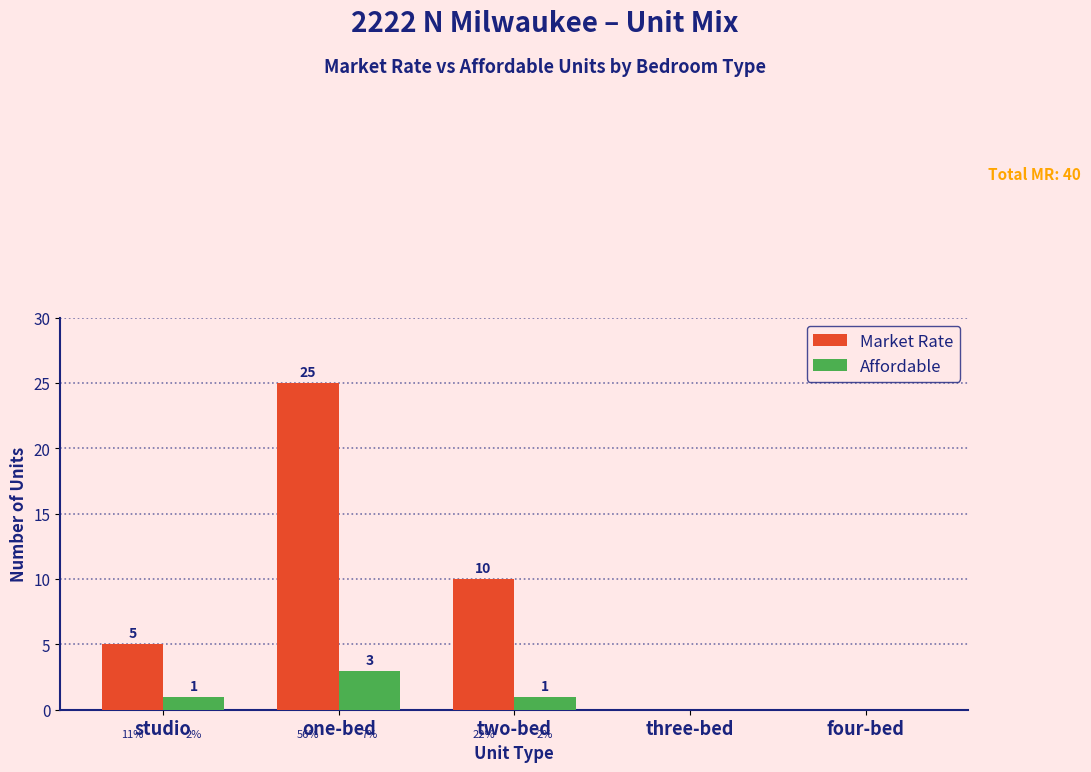

Which series has the largest total across all categories?

Market Rate